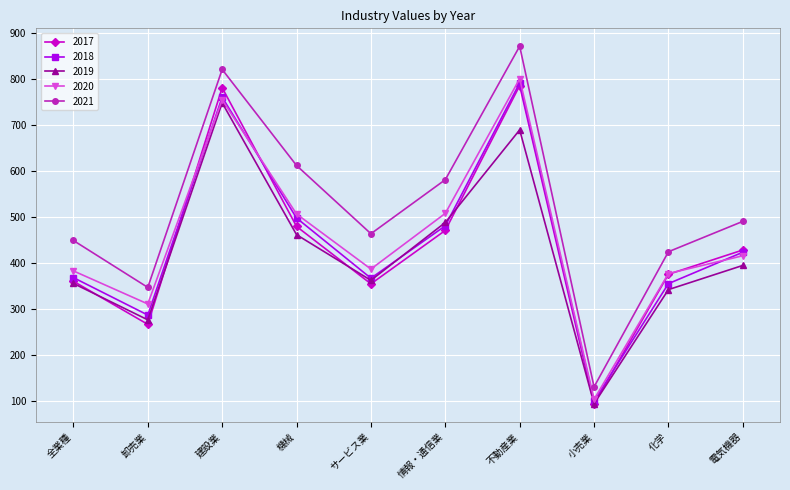

Which series has the widest spread of values?

2021